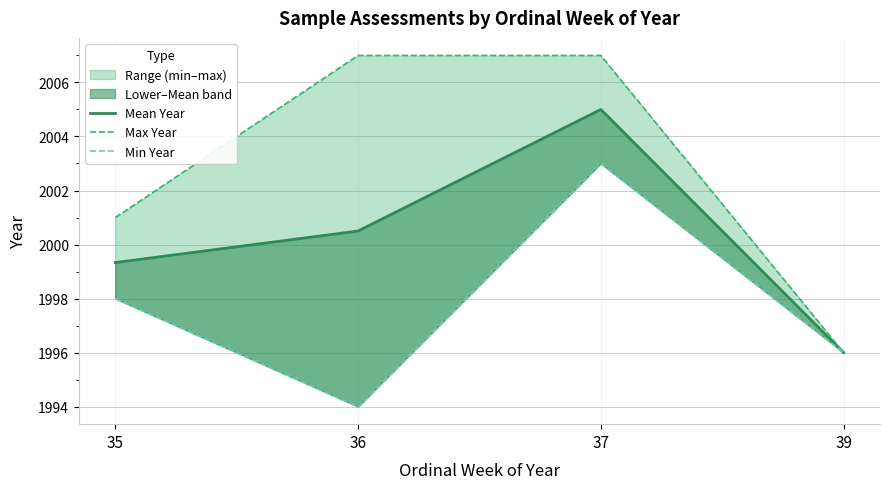

True or false: Max Year has a value of 2007.0 at 36.

True